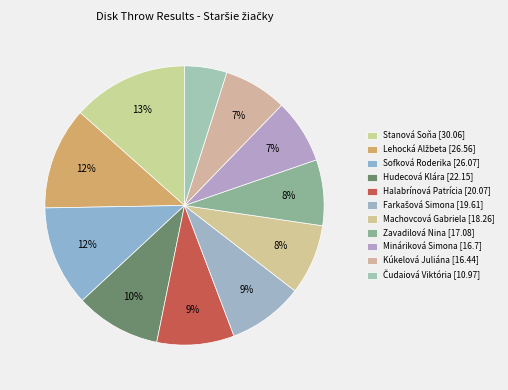

Rank the categories by value from lowest to highest.

Čudaiová Viktória, Kúkelová Juliána, Mináriková Simona, Zavadilová Nina, Machovcová Gabriela, Farkašová Simona, Halabrínová Patrícia, Hudecová Klára, Sofková Roderika, Lehocká Alžbeta, Stanová Soňa